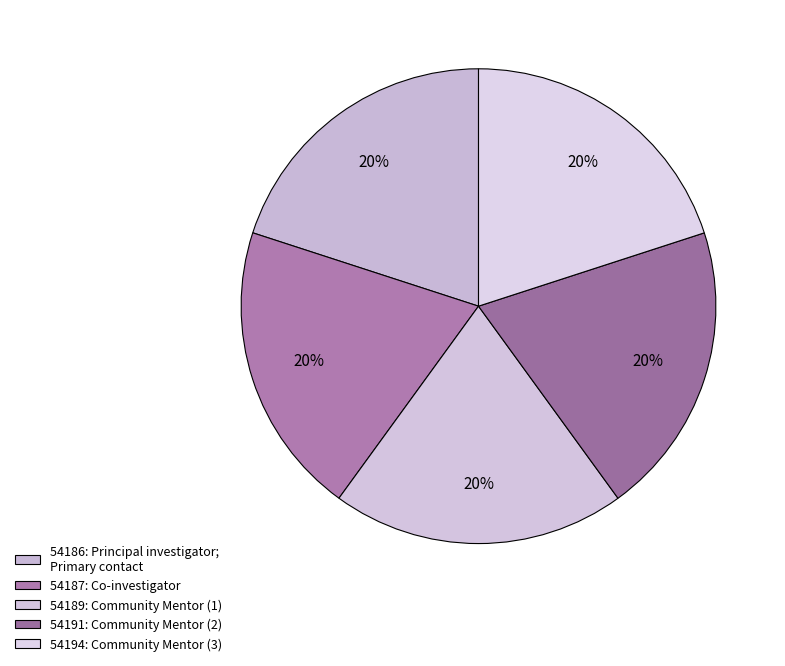

Which slice is the largest?

54194